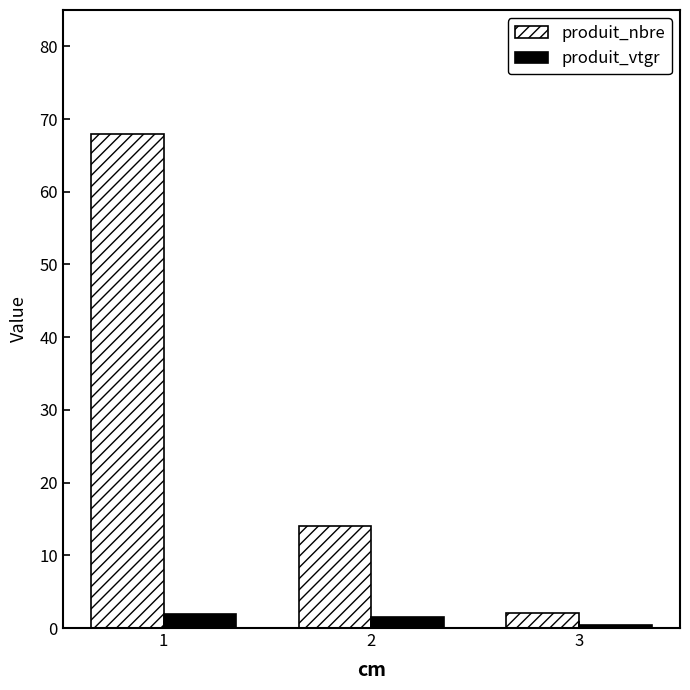

True or false: produit_nbre has a value of 68.0 at 1.

True